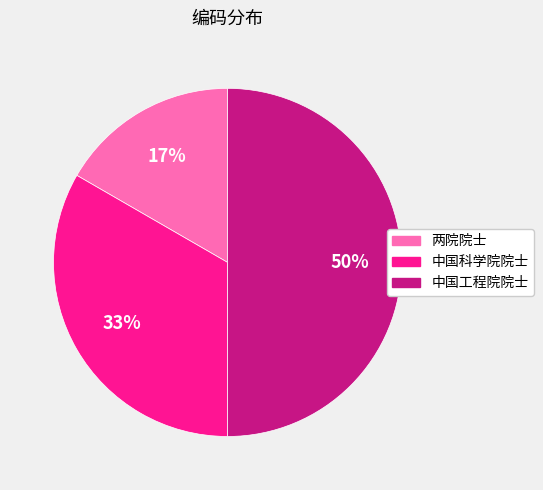

To the nearest percent, what is the average slice percentage?

33%